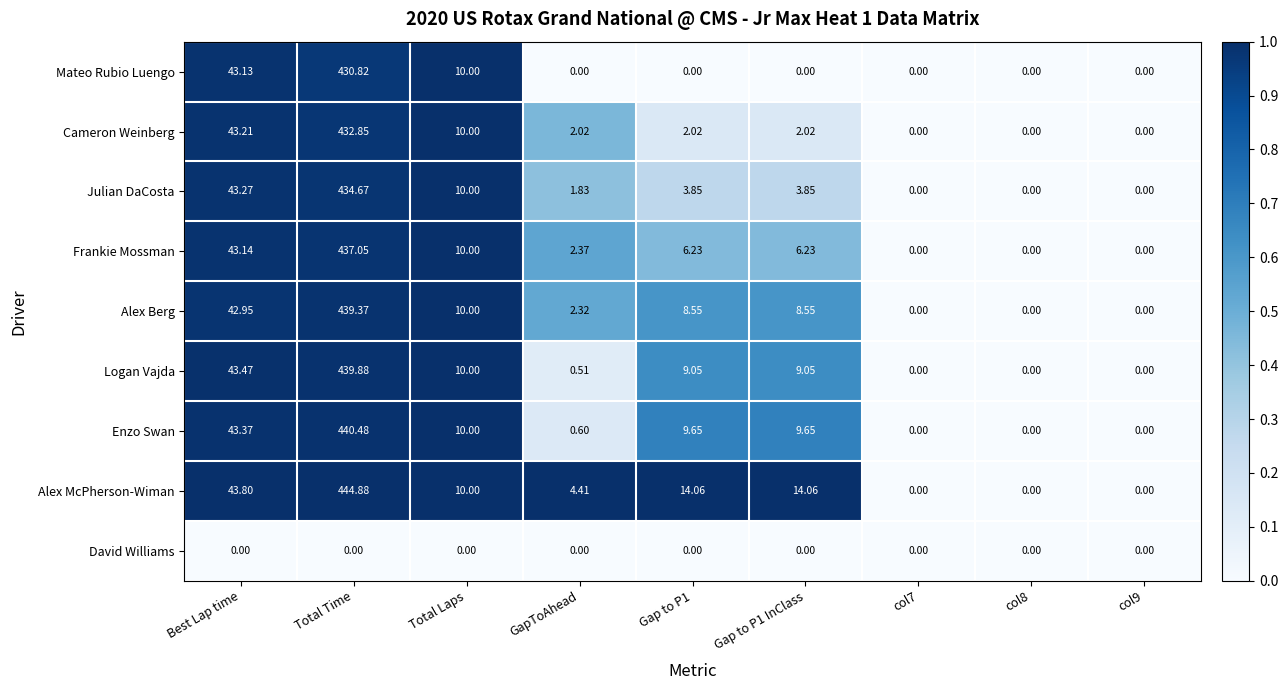

How many series are shown in this chart?

9